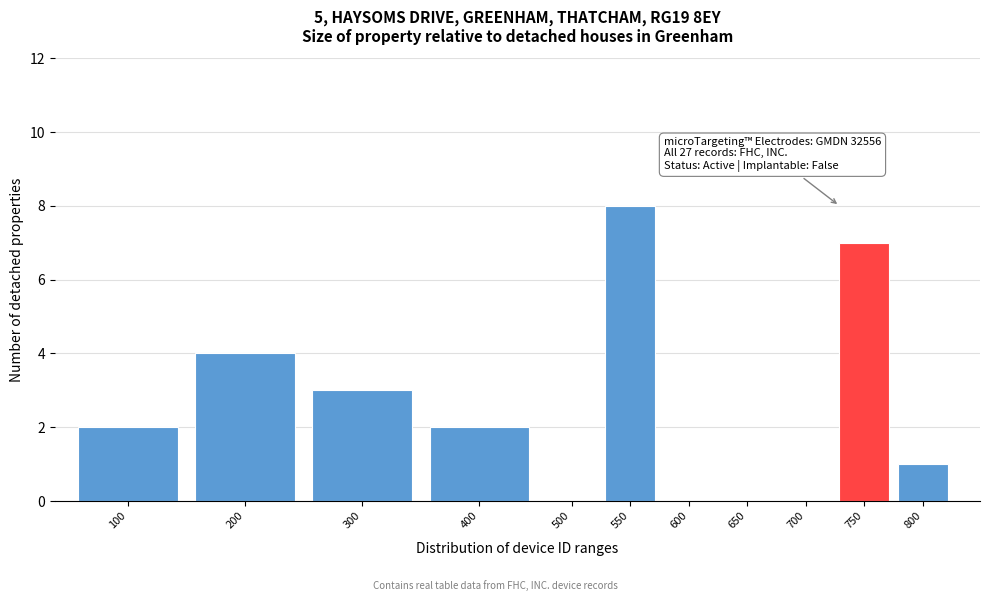

Reading left to right, what are all the values shown in this chart?

100=2	200=4	300=3	400=2	500=0	550=8	600=0	650=0	700=0	750=7	800=1